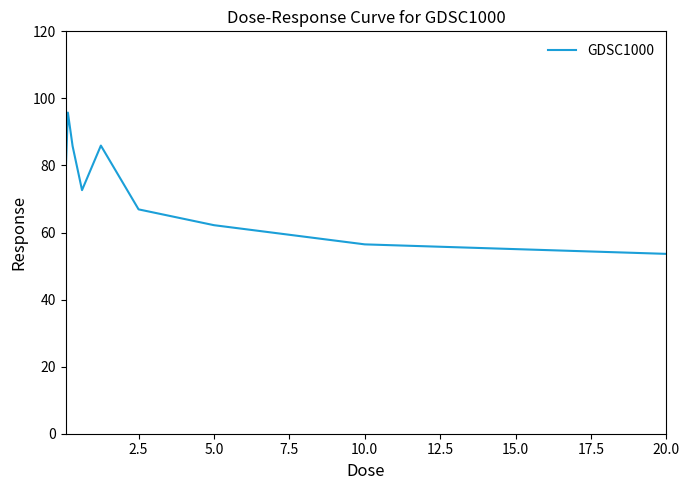

What is the minimum value shown in the chart?

53.6